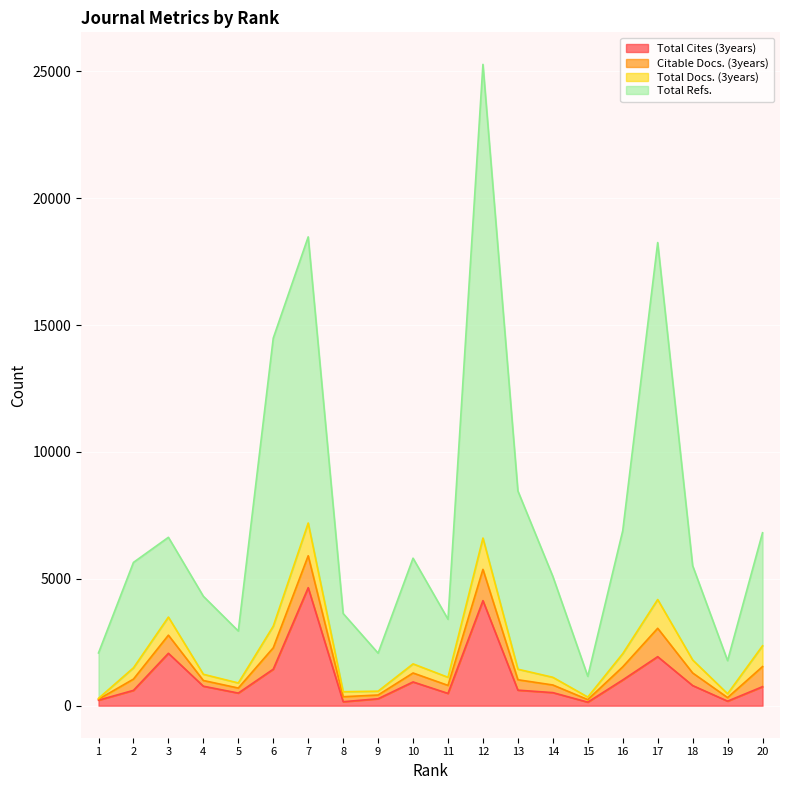

What are all the series names shown in the legend?

Total Cites (3years), Citable Docs. (3years), Total Docs. (3years), Total Refs.